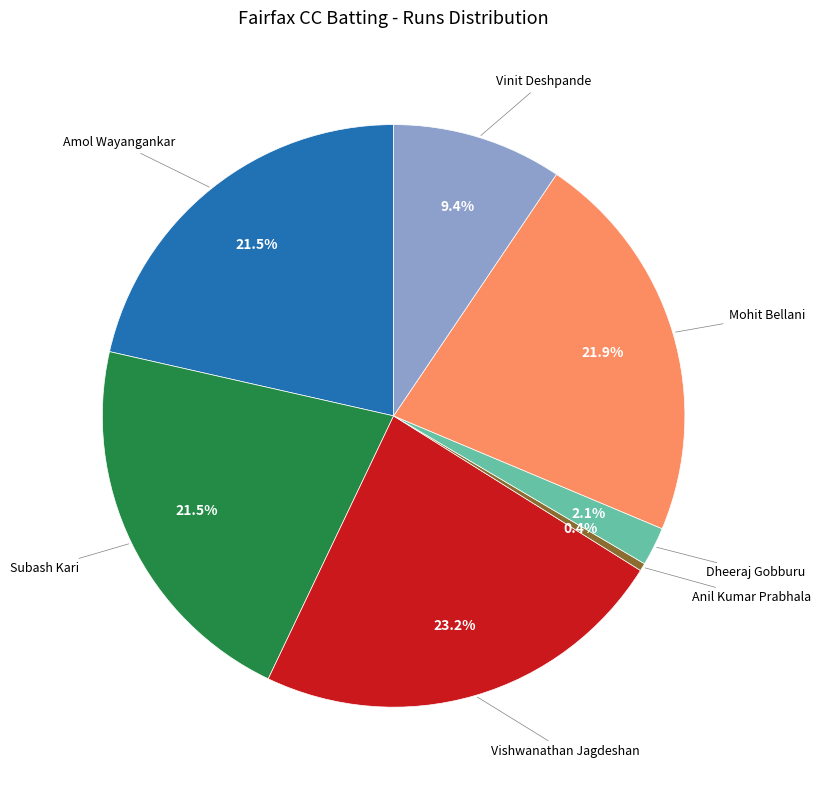

Is there a majority slice in this chart?

No